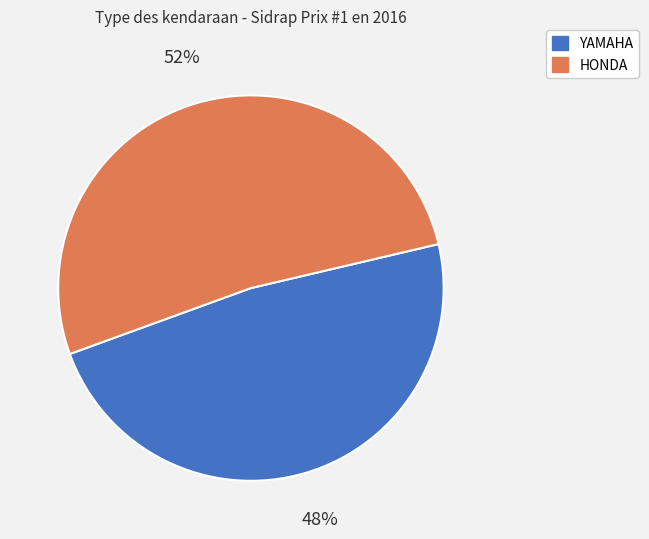

Combined, do YAMAHA and HONDA account for over 50%?

Yes